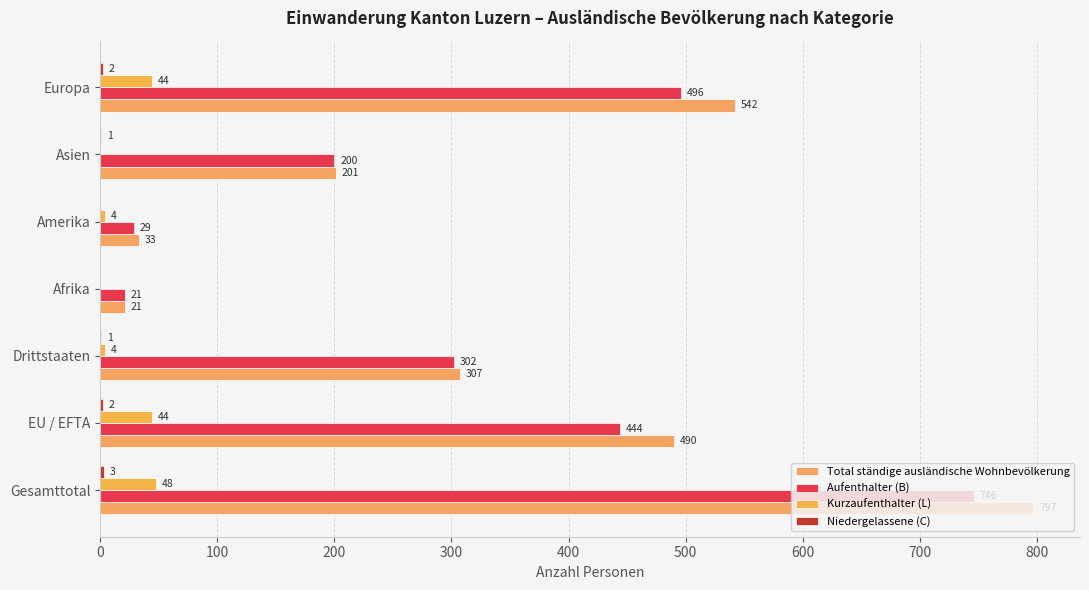

Count the number of categories in the chart.

7